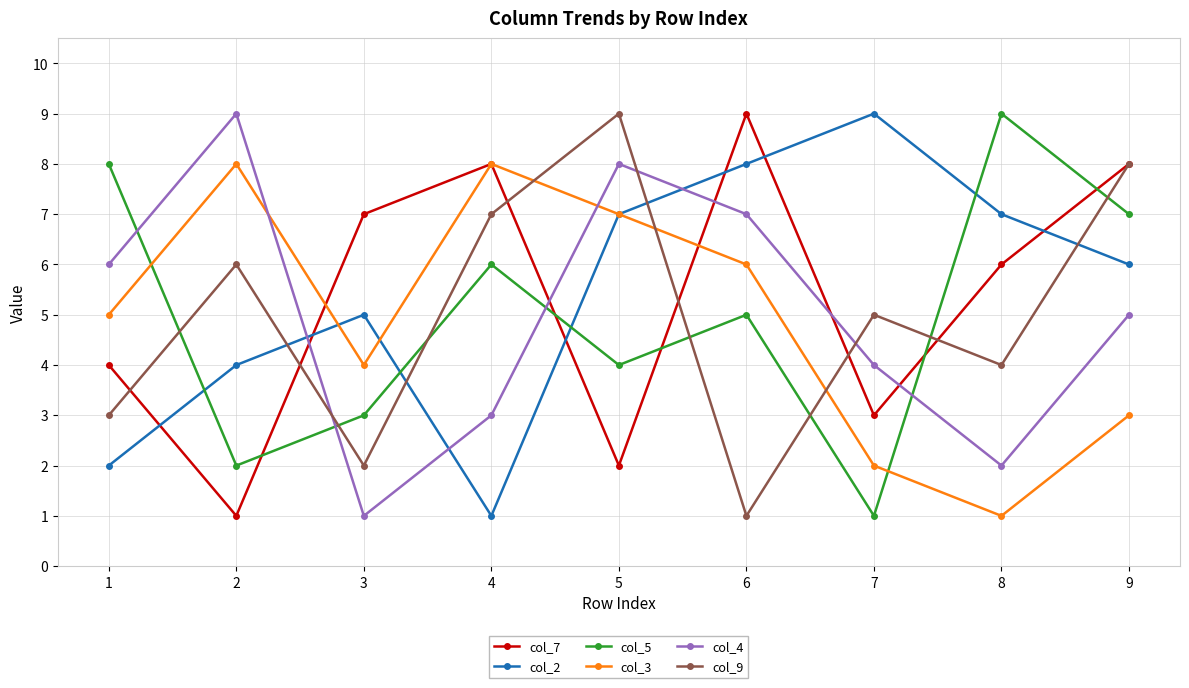

Where does the col_7 series first go above 6?

3